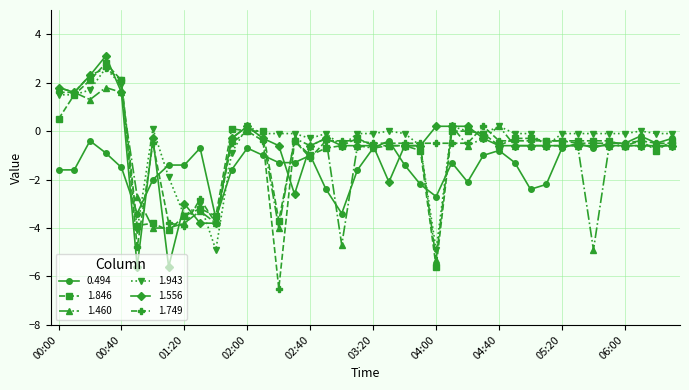

What is the greatest value displayed?

3.1